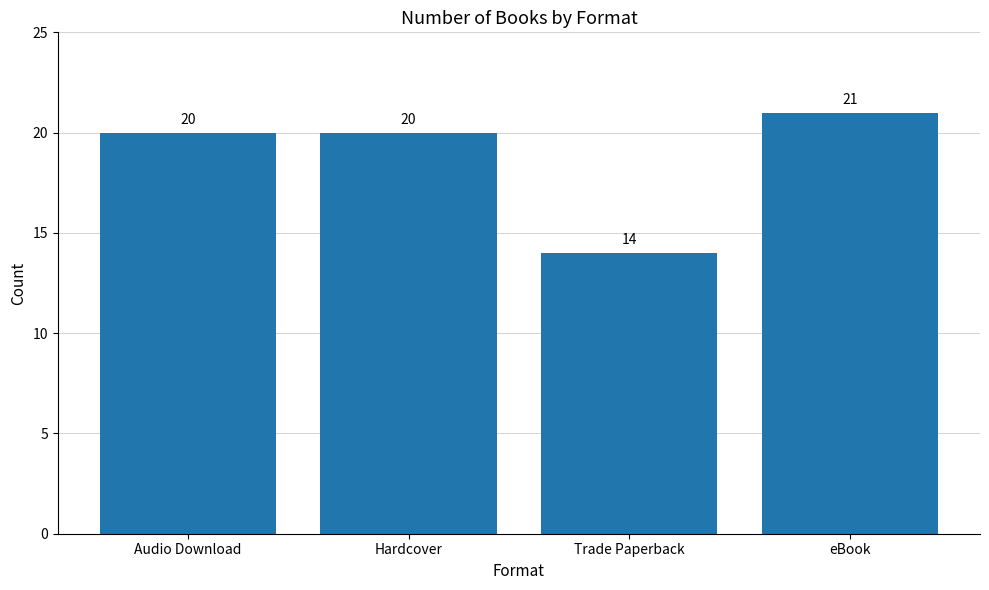

How many values are between 20 and 21?

3